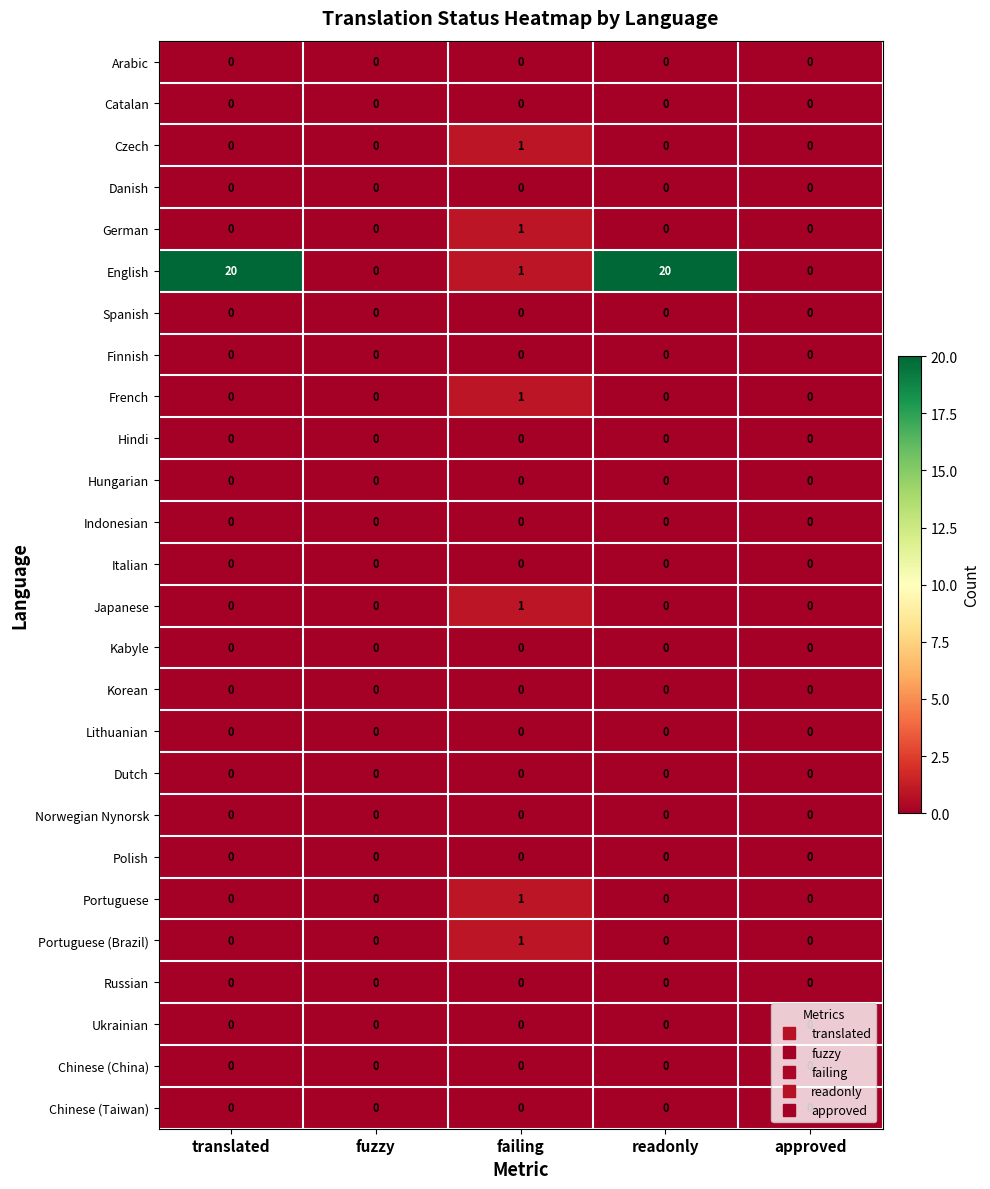

Which series has the largest total across all categories?

English